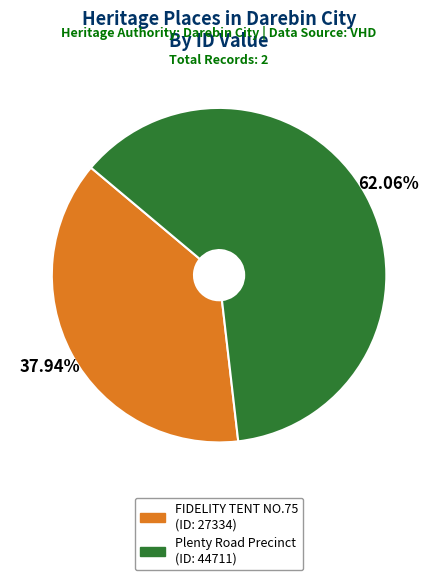

Is there any slice that represents more than half of the pie?

Yes